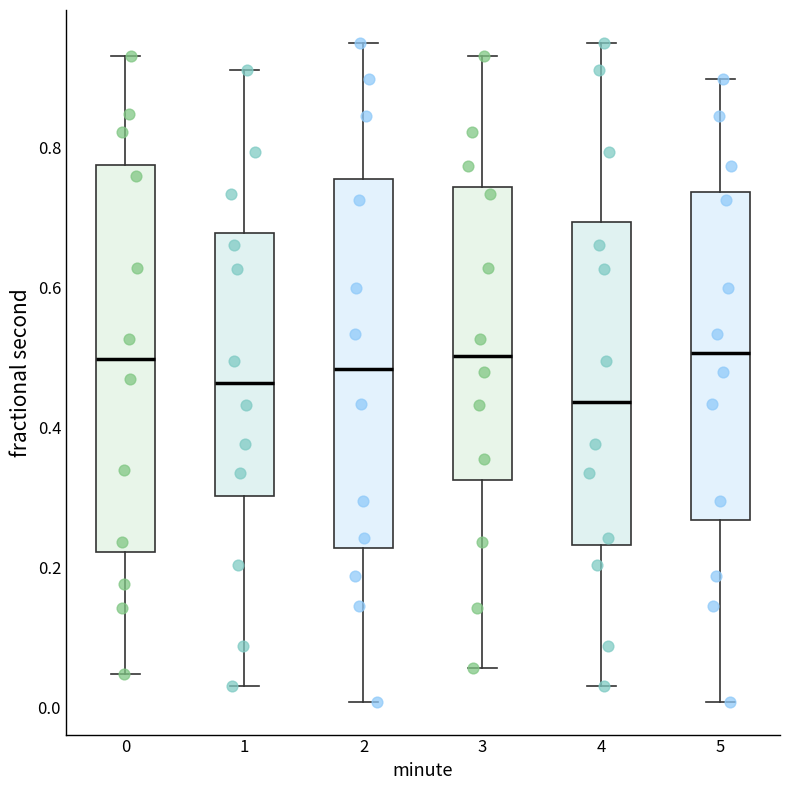

Reading left to right, transcribe this box plot: for each box, give where its median line is, the range the box spans, and where its two whiskers end, as read against the y-axis. The values are not printed on the chart, so give them approximately, as read against the axis.

0: median 0.50, box 0.22 to 0.78, whiskers 0.04 to 0.94
1: median 0.46, box 0.30 to 0.68, whiskers 0.04 to 0.92
2: median 0.48, box 0.22 to 0.76, whiskers 0.00 to 0.94
3: median 0.50, box 0.32 to 0.74, whiskers 0.06 to 0.94
4: median 0.44, box 0.24 to 0.70, whiskers 0.04 to 0.94
5: median 0.50, box 0.26 to 0.74, whiskers 0.00 to 0.90